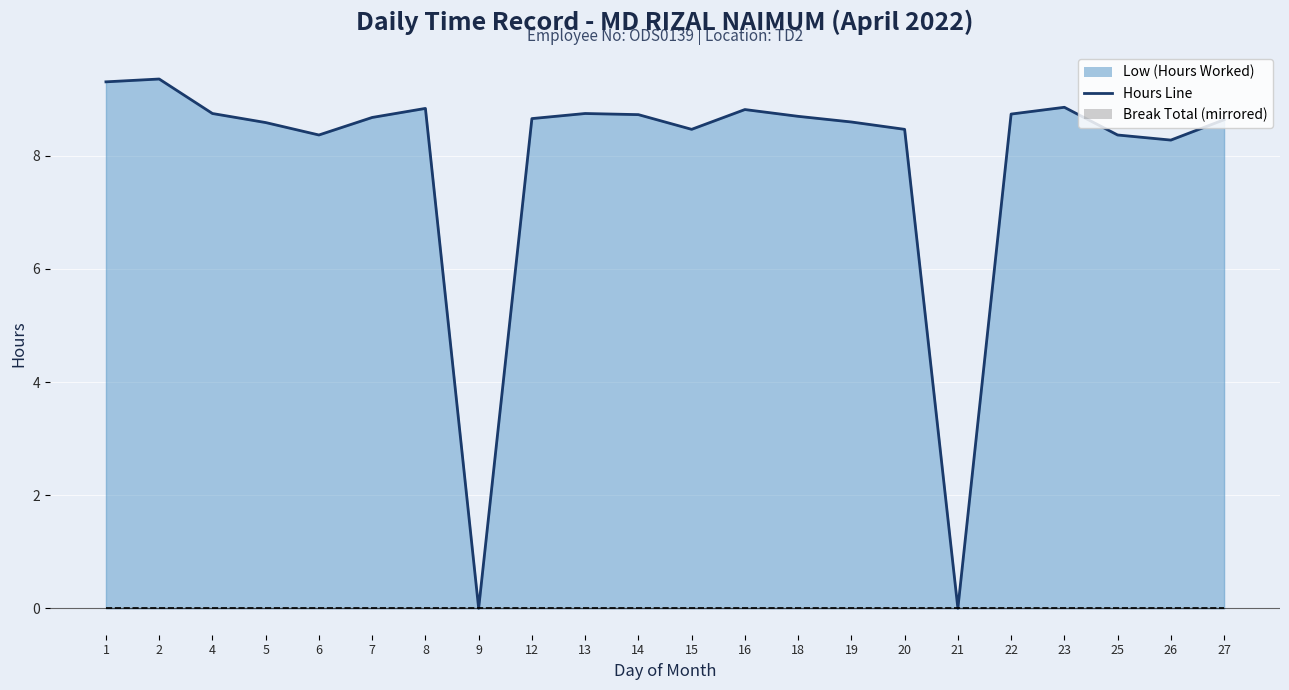

What is the sum of all Low (Hours Worked) values?

174.0